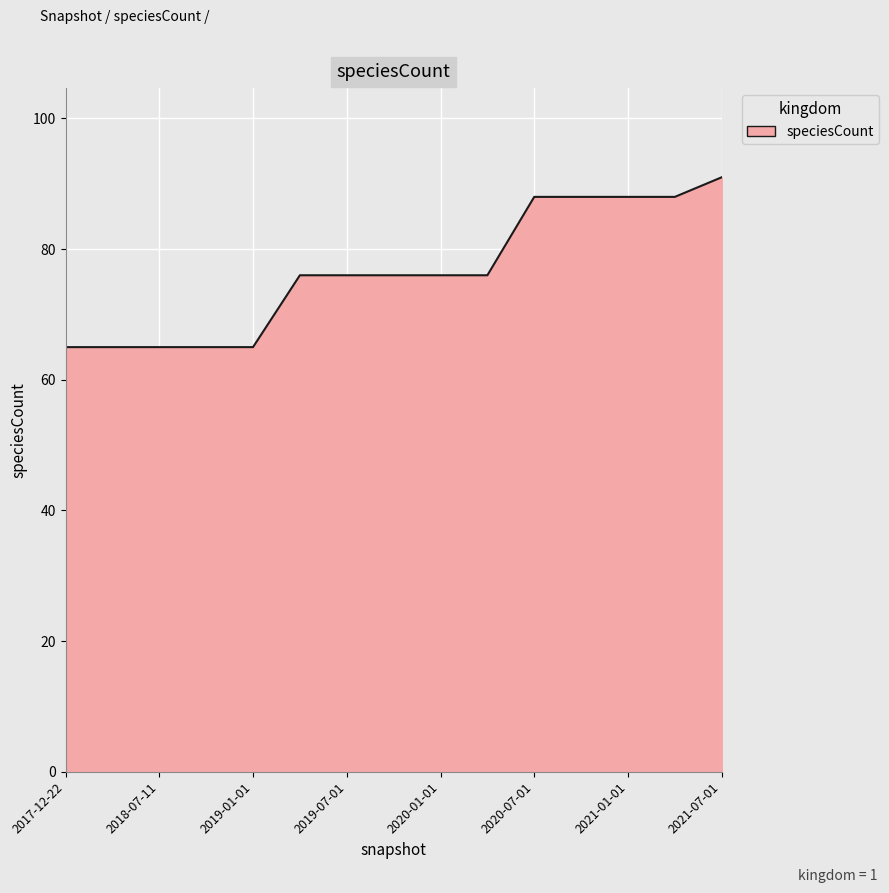

What is the smallest value displayed?

65